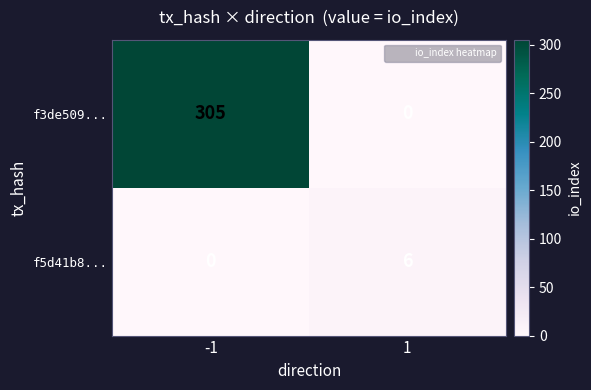

How many data points in f3de509... are less than 305?

1